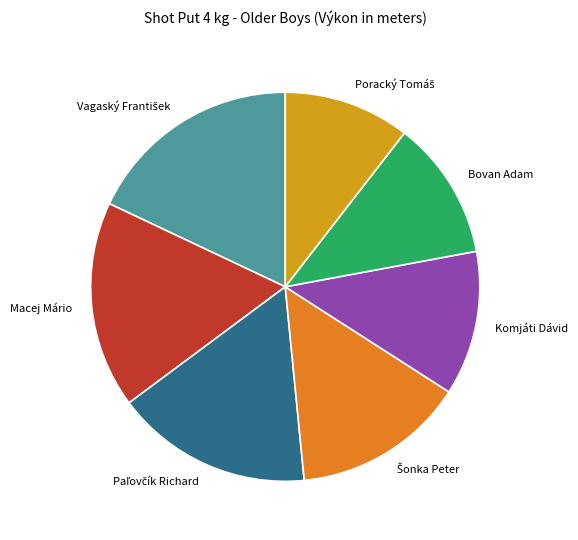

Is there any slice that represents more than half of the pie?

No